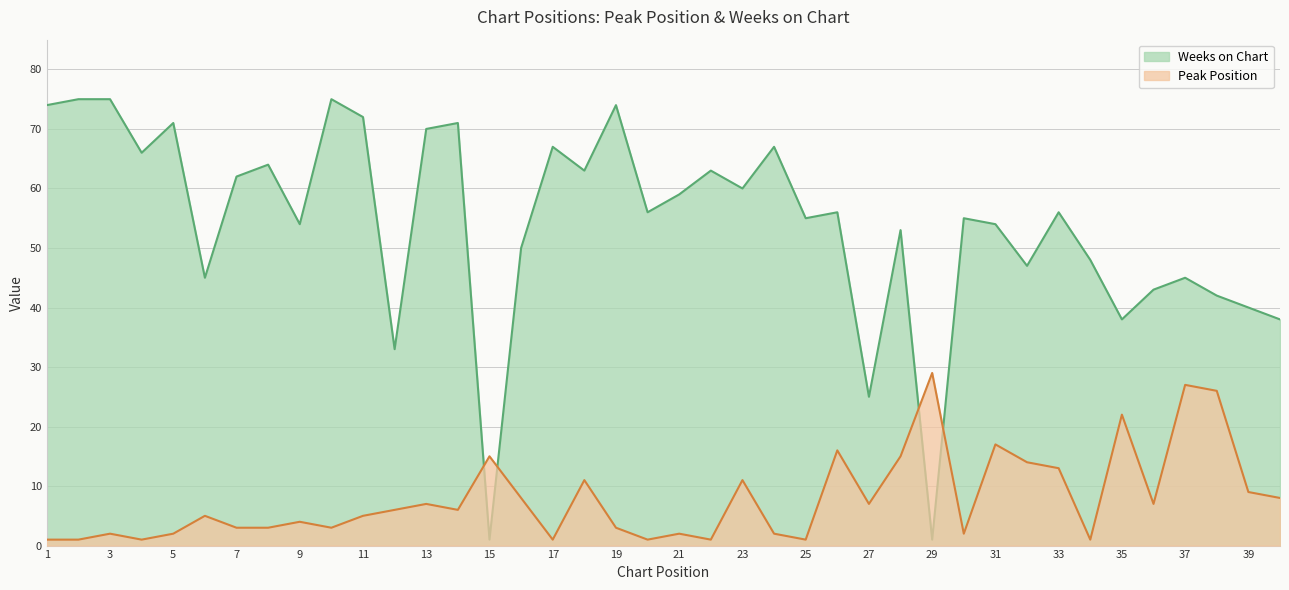

Which category has the lowest value across all series?

1